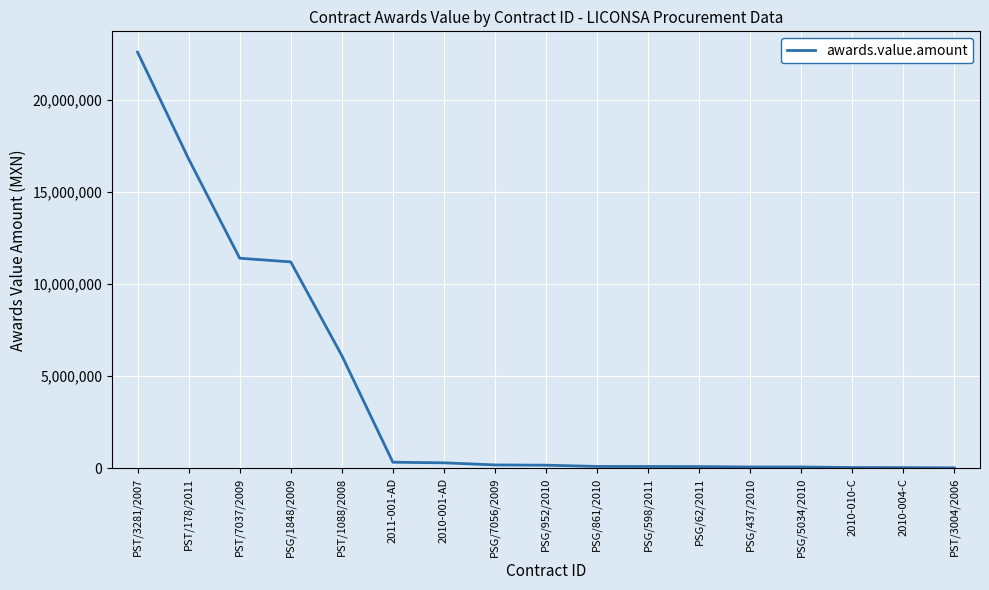

Is it true that the value at PSG/598/2011 is 93665.0?

True